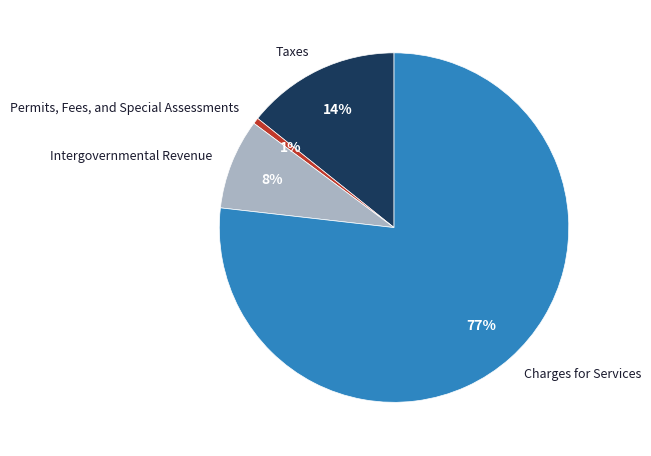

Which slice is the smallest?

Permits, Fees, and Special Assessments